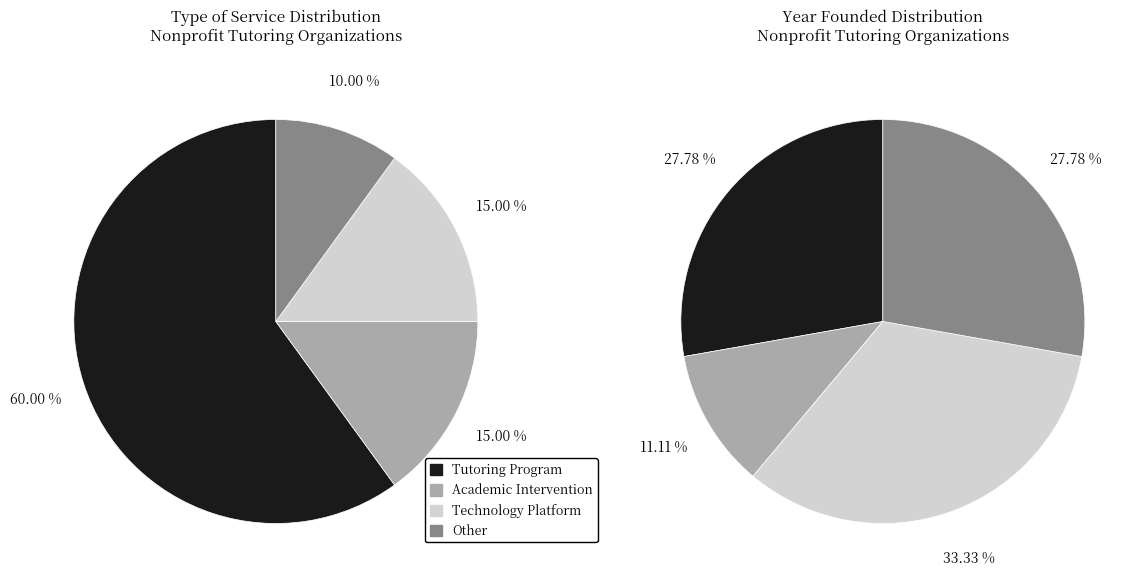

To the nearest percent, what is the difference between the largest and smallest slice percentages?

50%